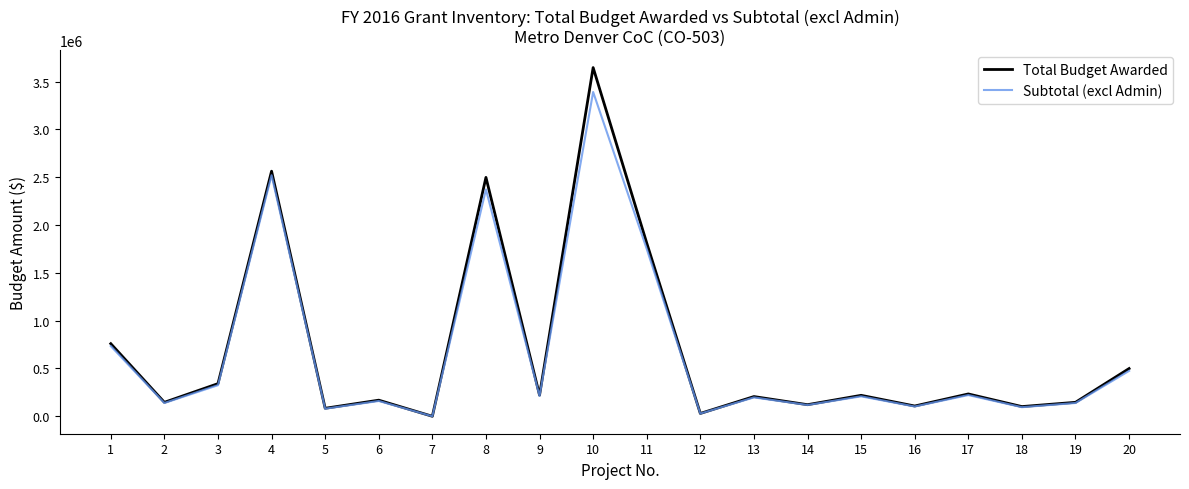

The value of Total Budget Awarded at 18 is 101493. True or false?

True